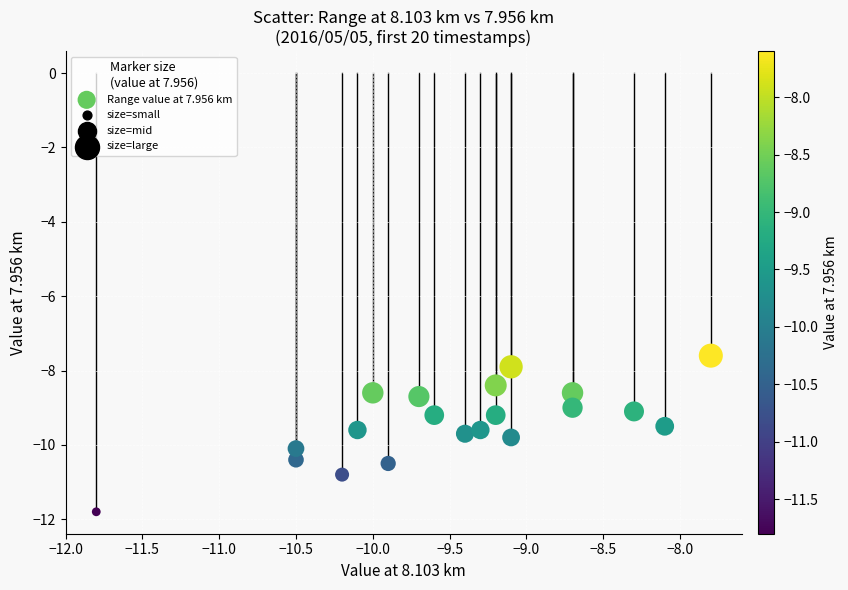

What is the range of Y values (max minus min)?

4.2